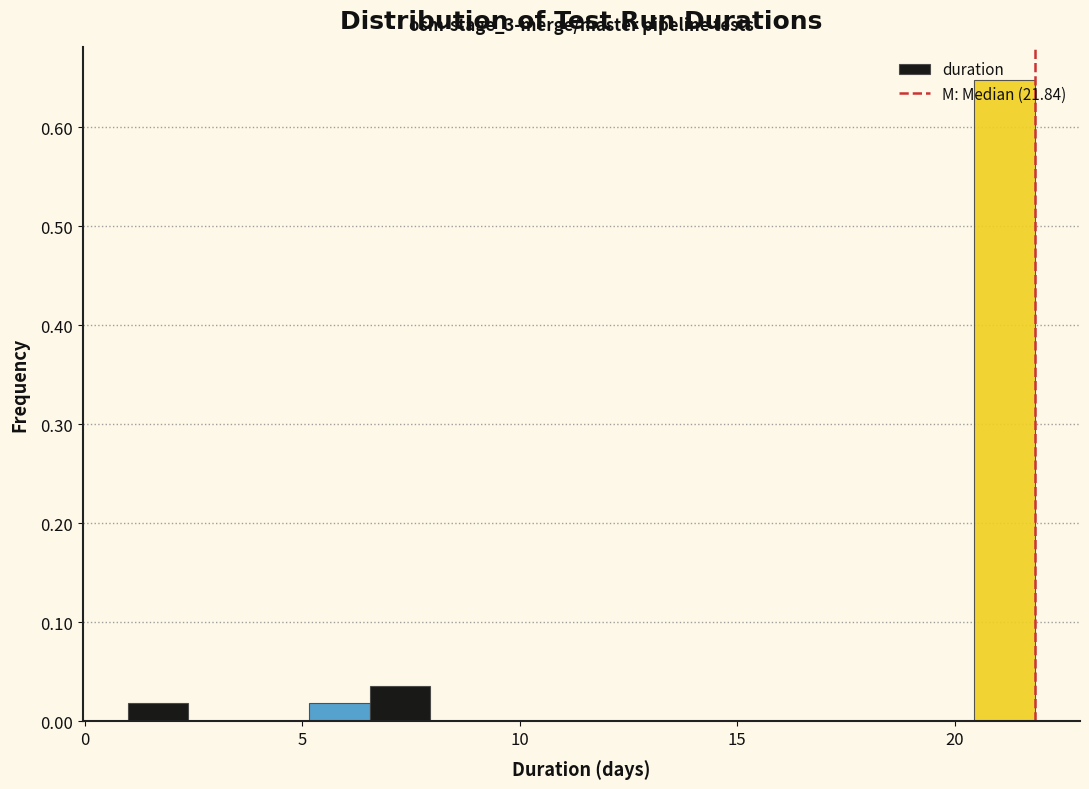

Read against the x-axis, roughly where is the centre of the tallest bar?

21.0